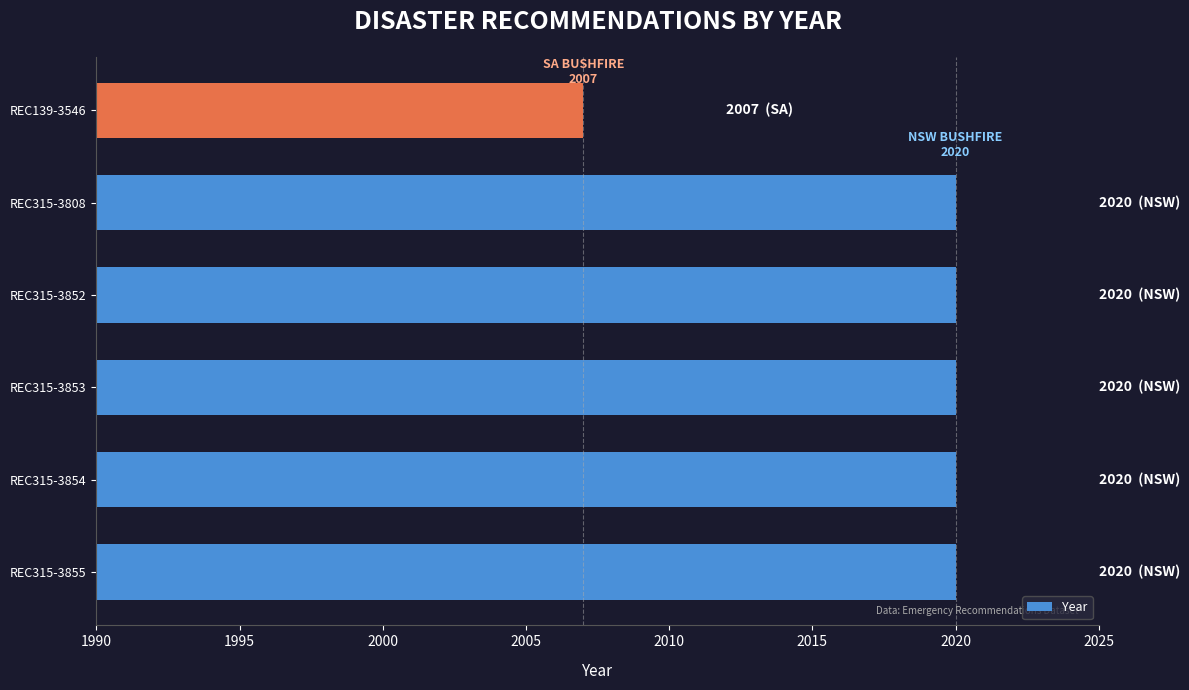

How many bars are there in total?

6